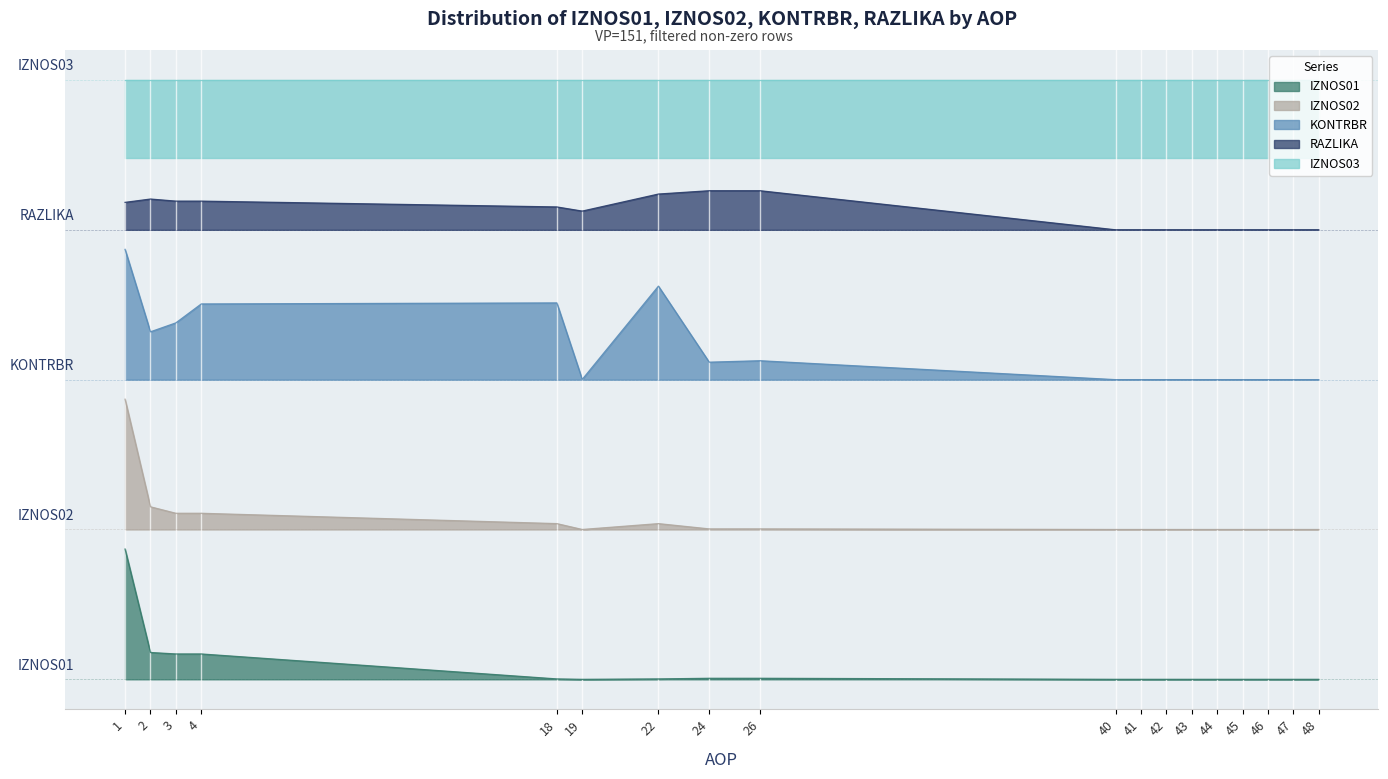

How many data points does each series have?

18